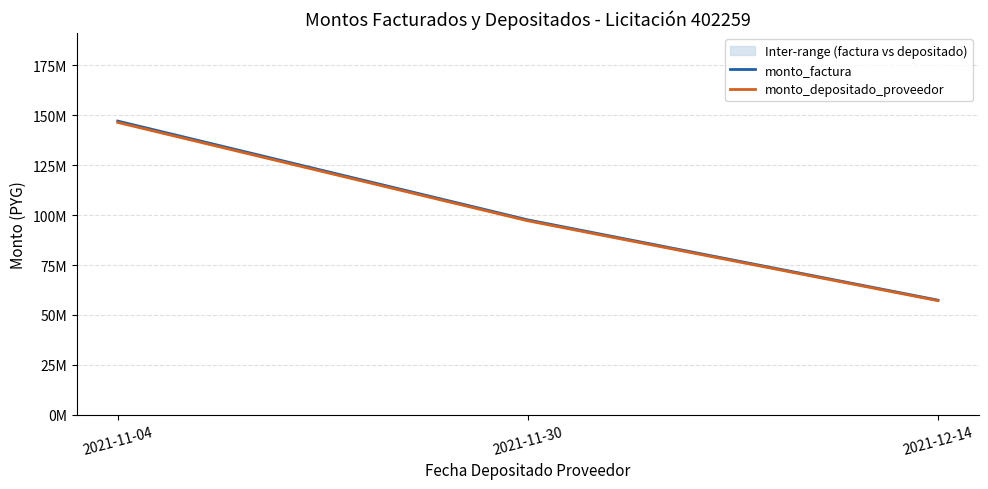

What is the value of the monto_depositado_proveedor point at the 3rd from the left?

57139041